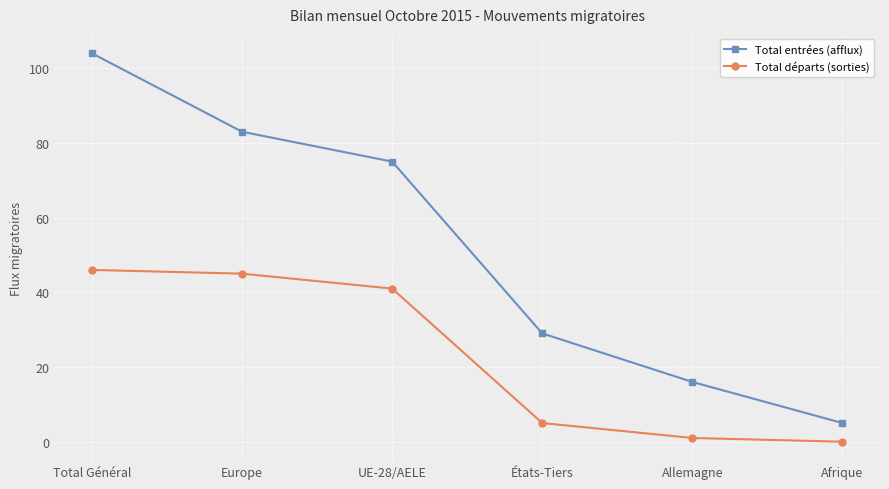

Where does the Total entrées (afflux) series first go above 75?

Total Général